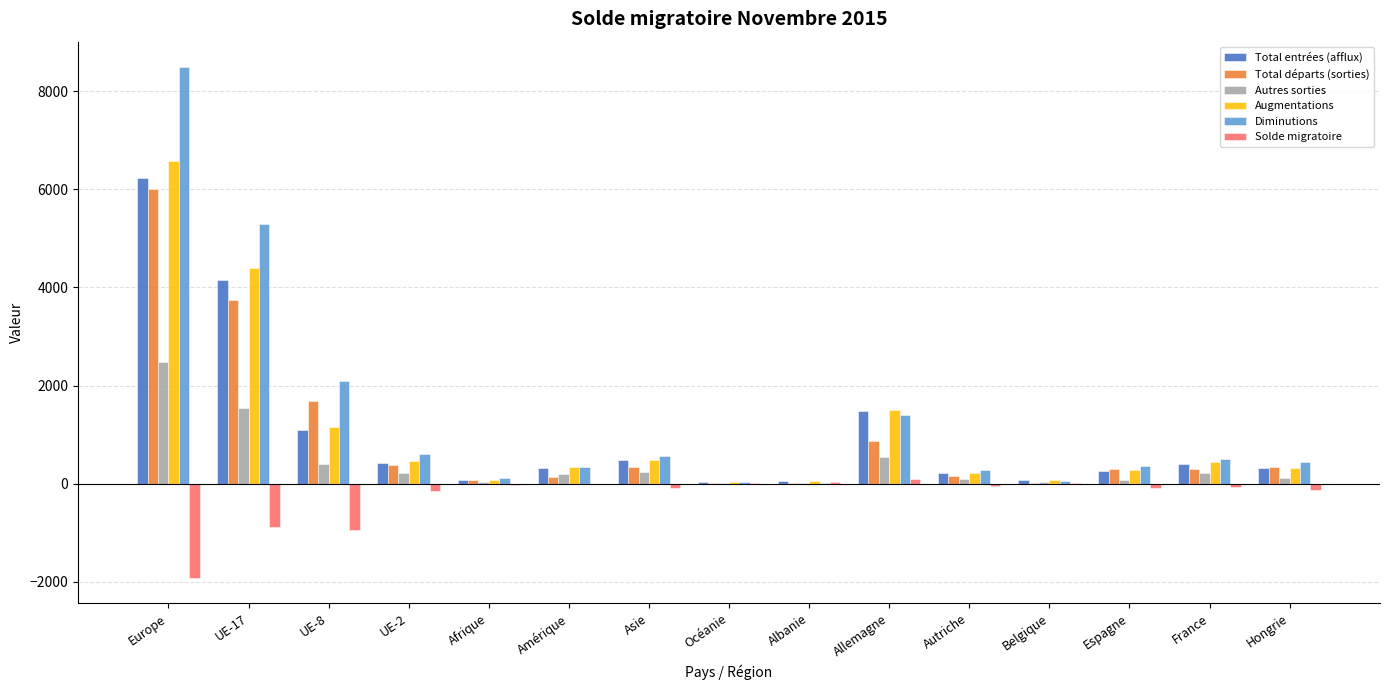

What is the sum of all Total départs (sorties) values?

14371